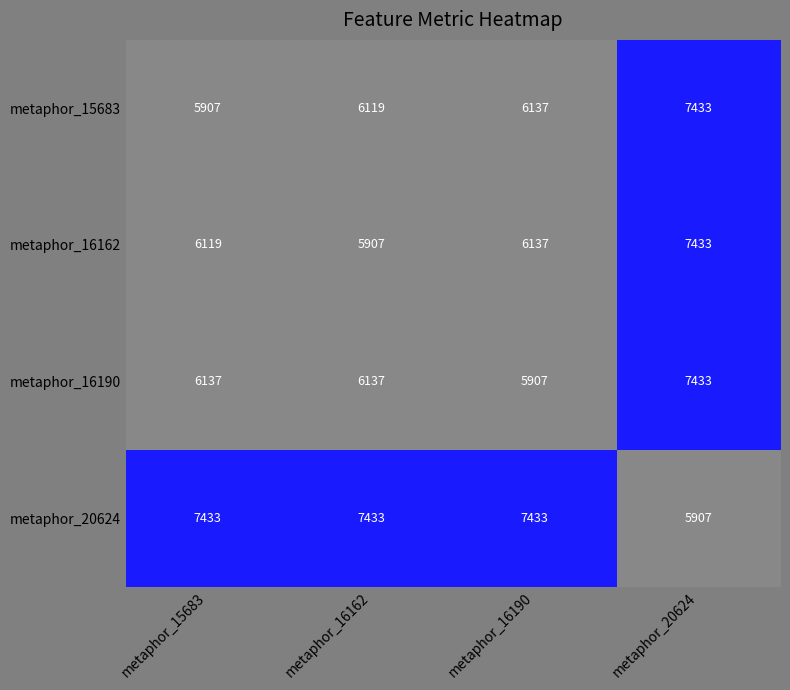

Count the number of data series in this chart.

4